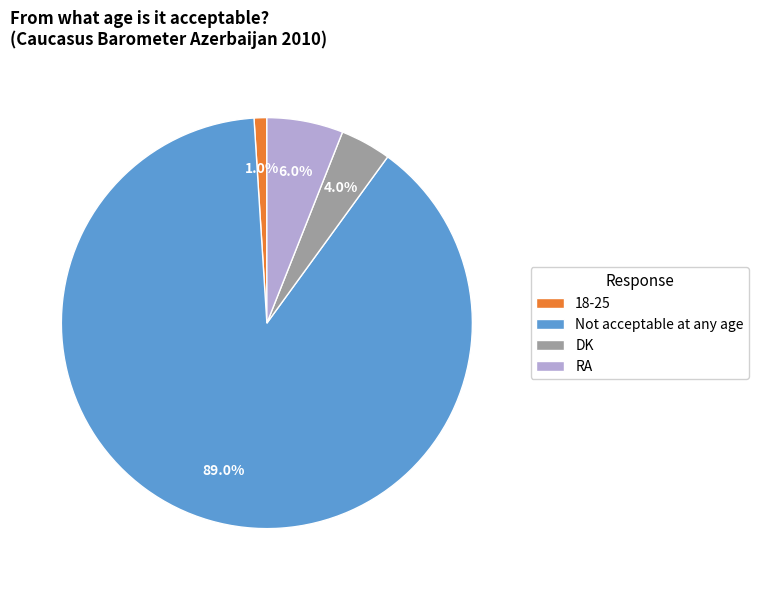

What is the smallest slice in the pie chart?

18-25